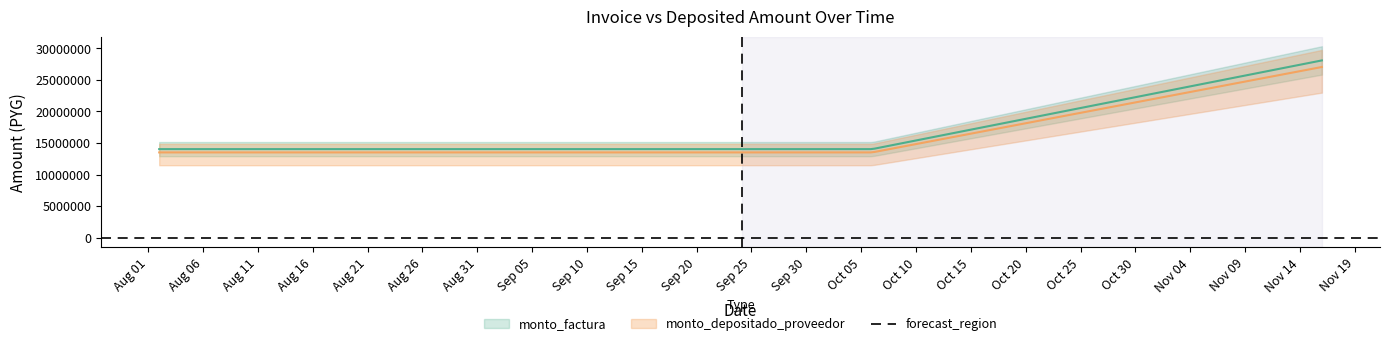

What is the smallest value displayed?

13519584